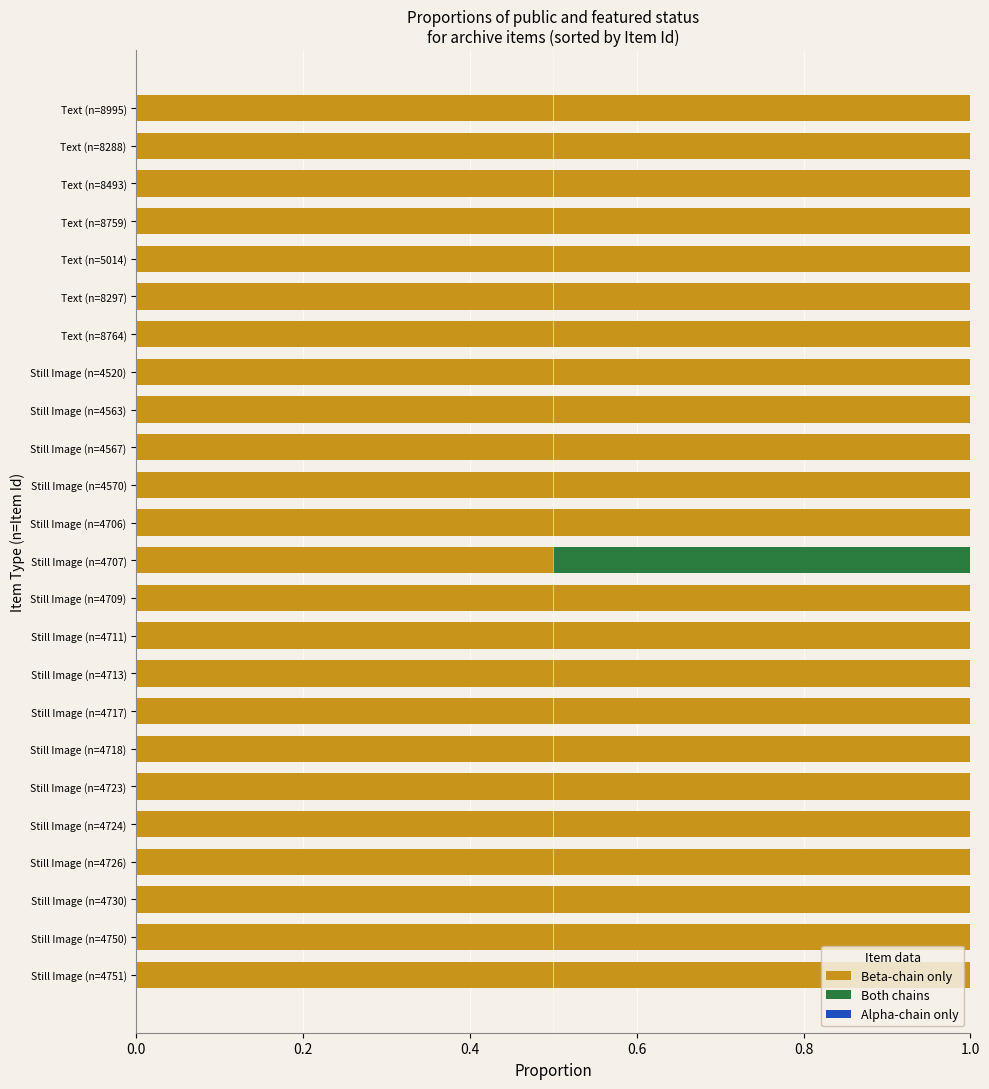

What is the total value across all series at Text (n=8493)?

1.0